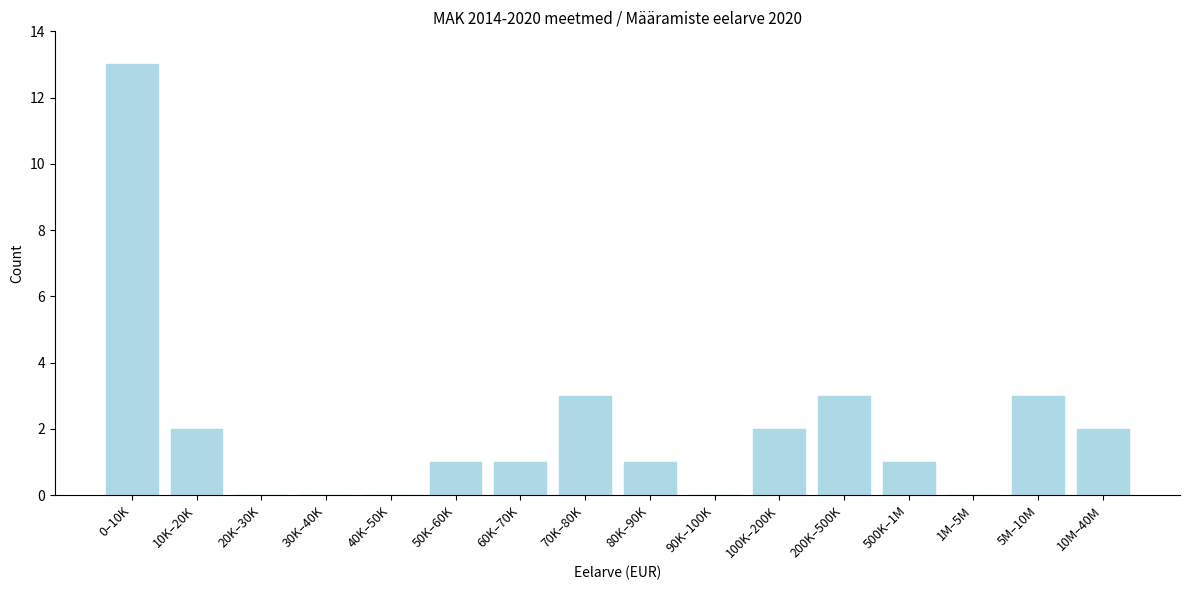

Reading left to right, what are all the values shown in this chart?

0–10K=13	10K–20K=2	20K–30K=0	30K–40K=0	40K–50K=0	50K–60K=1	60K–70K=1	70K–80K=3	80K–90K=1	90K–100K=0	100K–200K=2	200K–500K=3	500K–1M=1	1M–5M=0	5M–10M=3	10M–40M=2